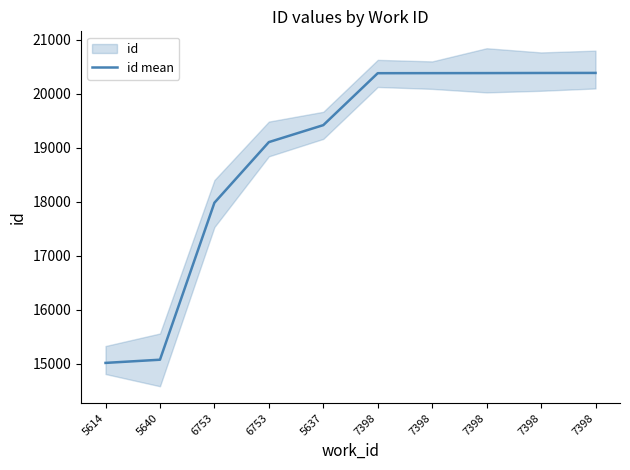

What is the label of the 6th point from the right?

5637